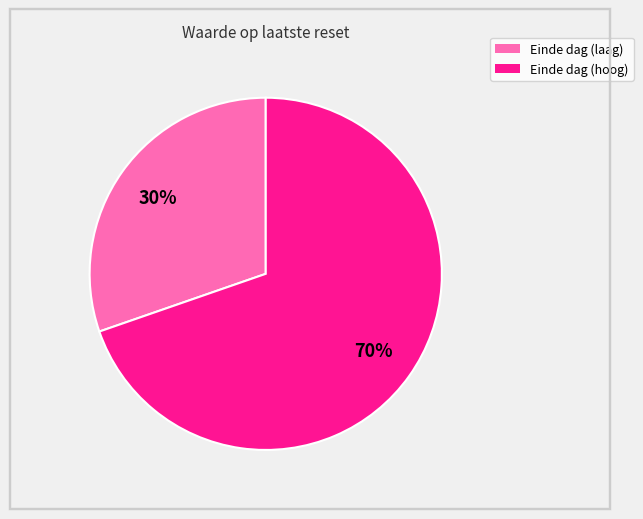

Is there a majority slice in this chart?

Yes